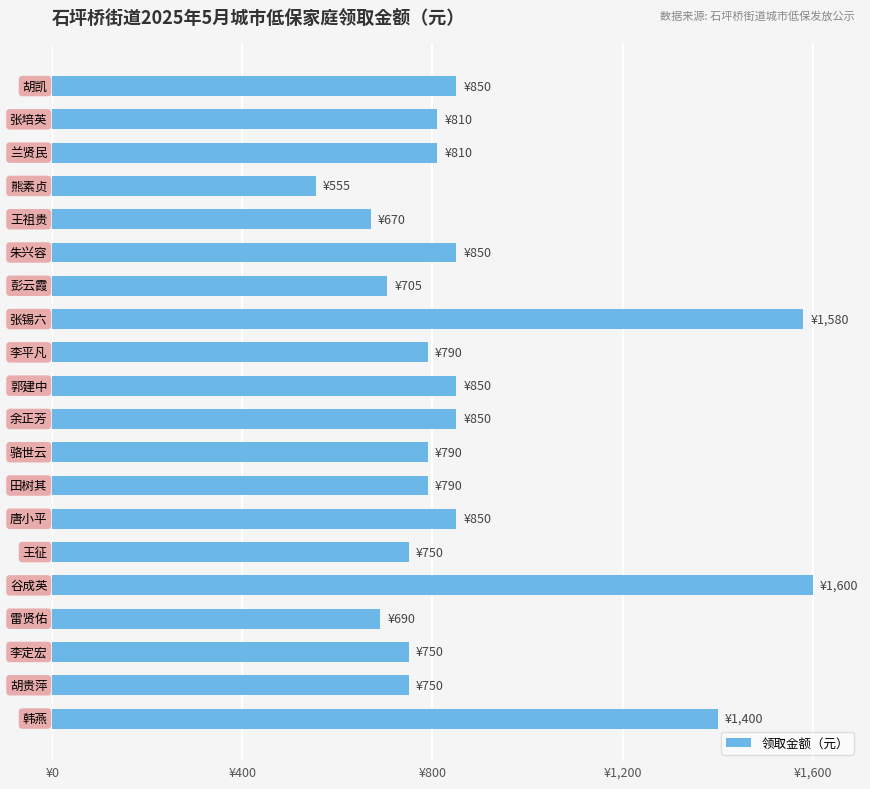

Are the bars horizontal?

Yes